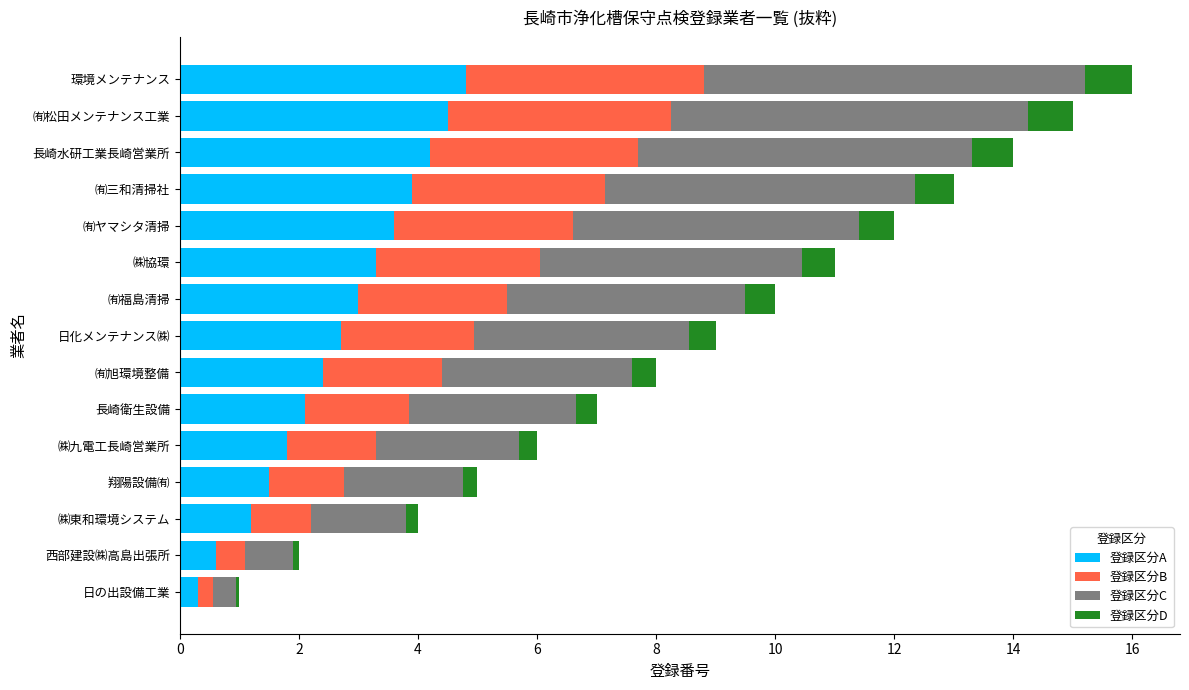

Read the 登録区分A value at 環境メンテナンス.

4.8